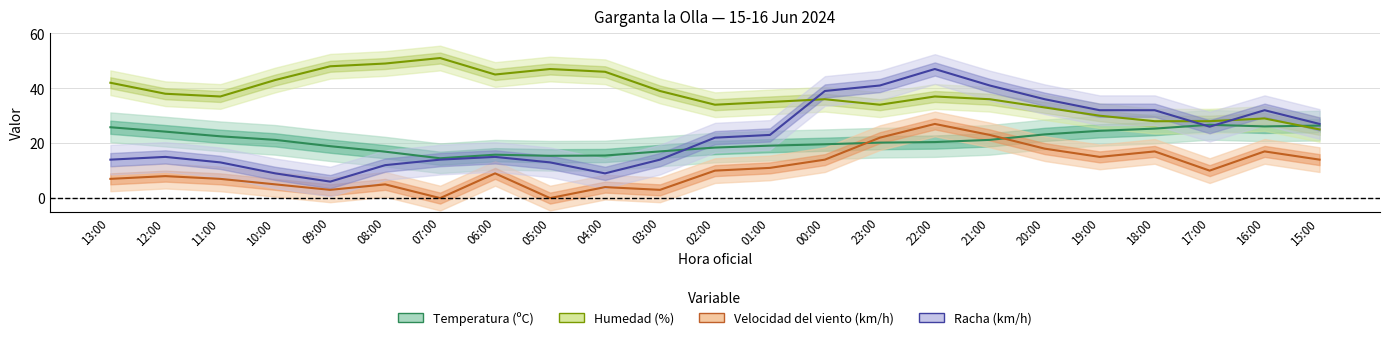

Is it true that Racha (km/h) equals 17.0 at 11:00?

False